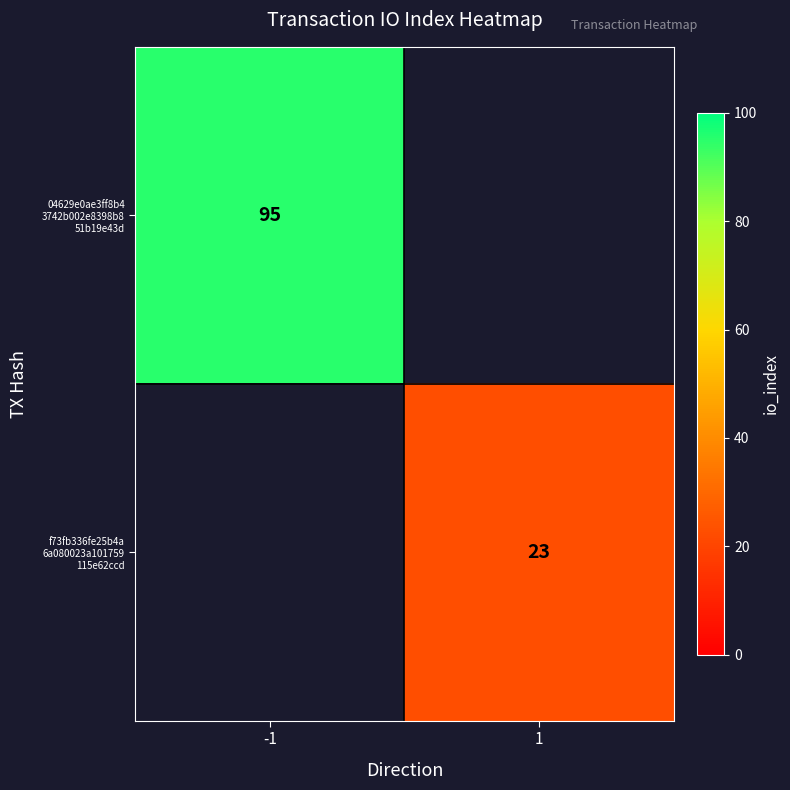

Is the value of 04629e0ae3ff8b4 3742b002e8398b8 51b19e43d at 1 greater than the value of f73fb336fe25b4a 6a080023a101759 115e62ccd at 1?

No